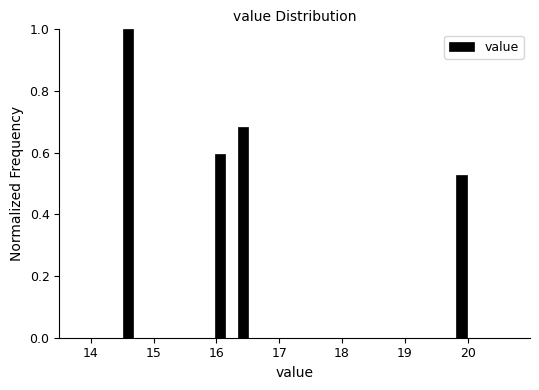

Read against the x-axis, roughly where is the centre of the tallest bar?

14.6